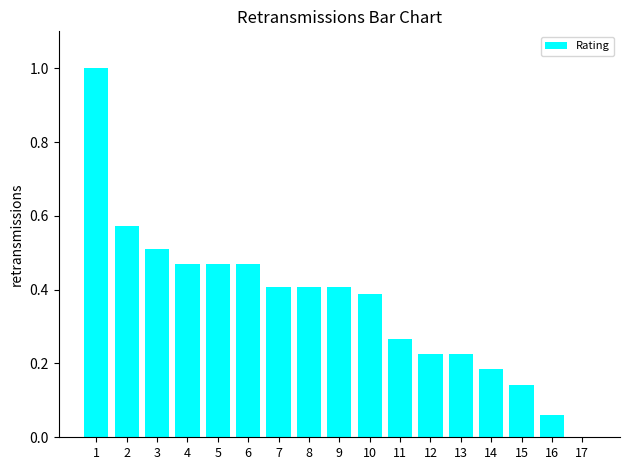

Count the number of data series in this chart.

1